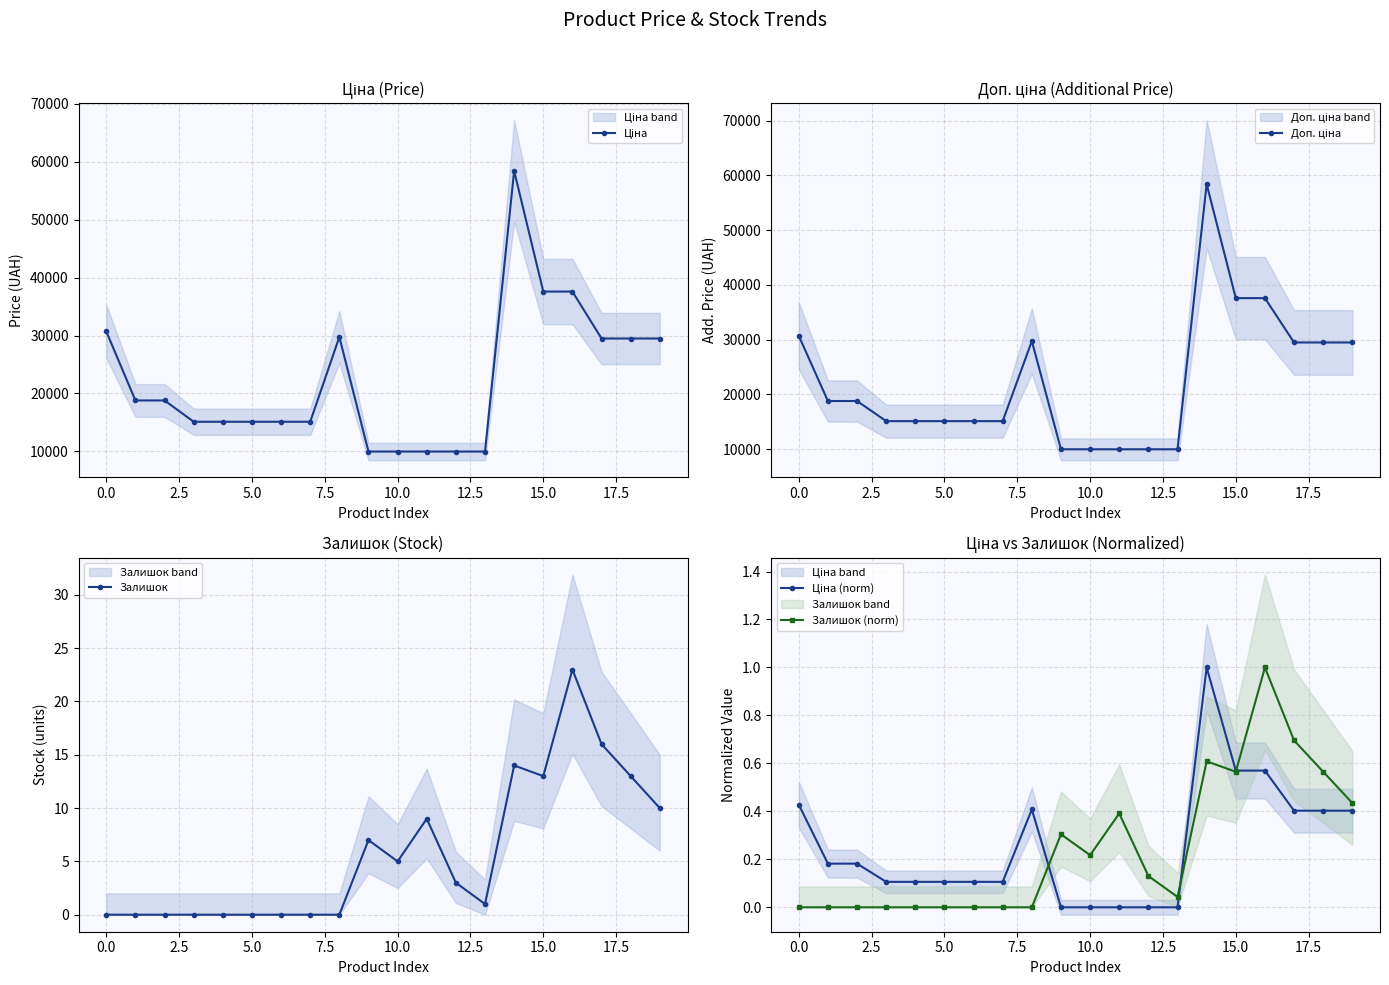

What is the sum of all Залишок (norm) values?

5.0